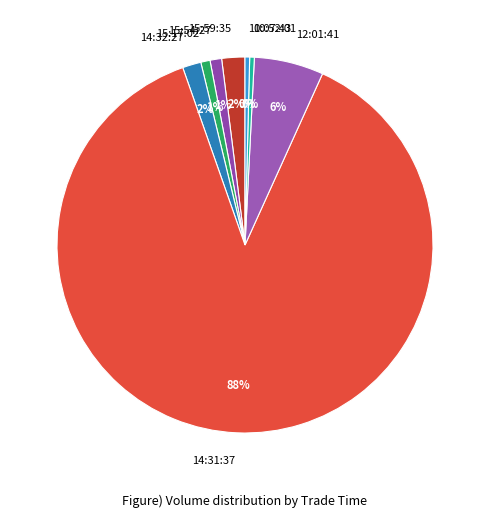

Is there any slice that represents more than half of the pie?

Yes